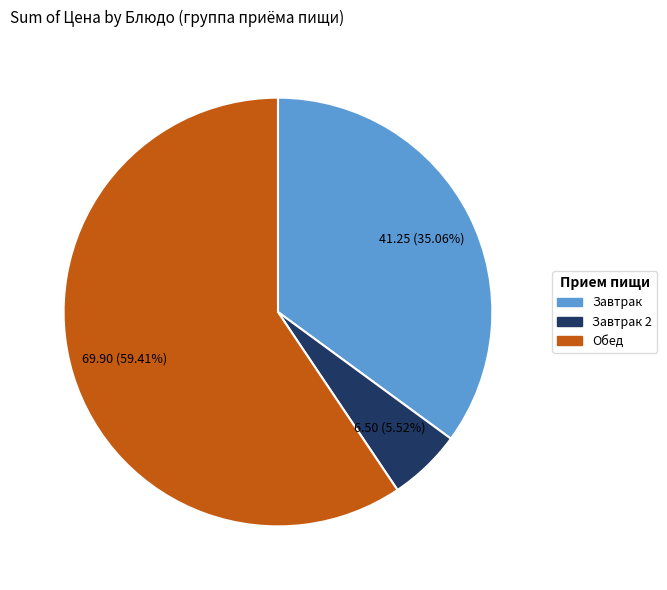

Does any single category account for the majority?

Yes